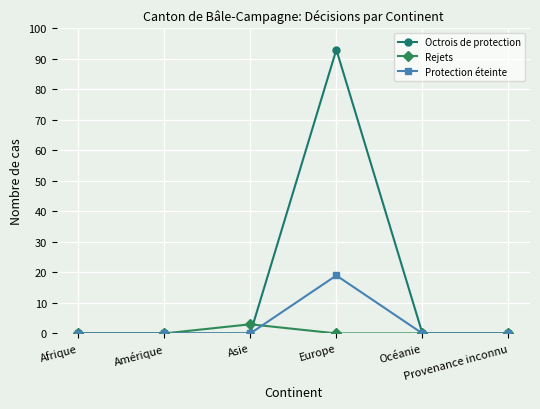

Which series has the largest total across all categories?

Octrois de protection